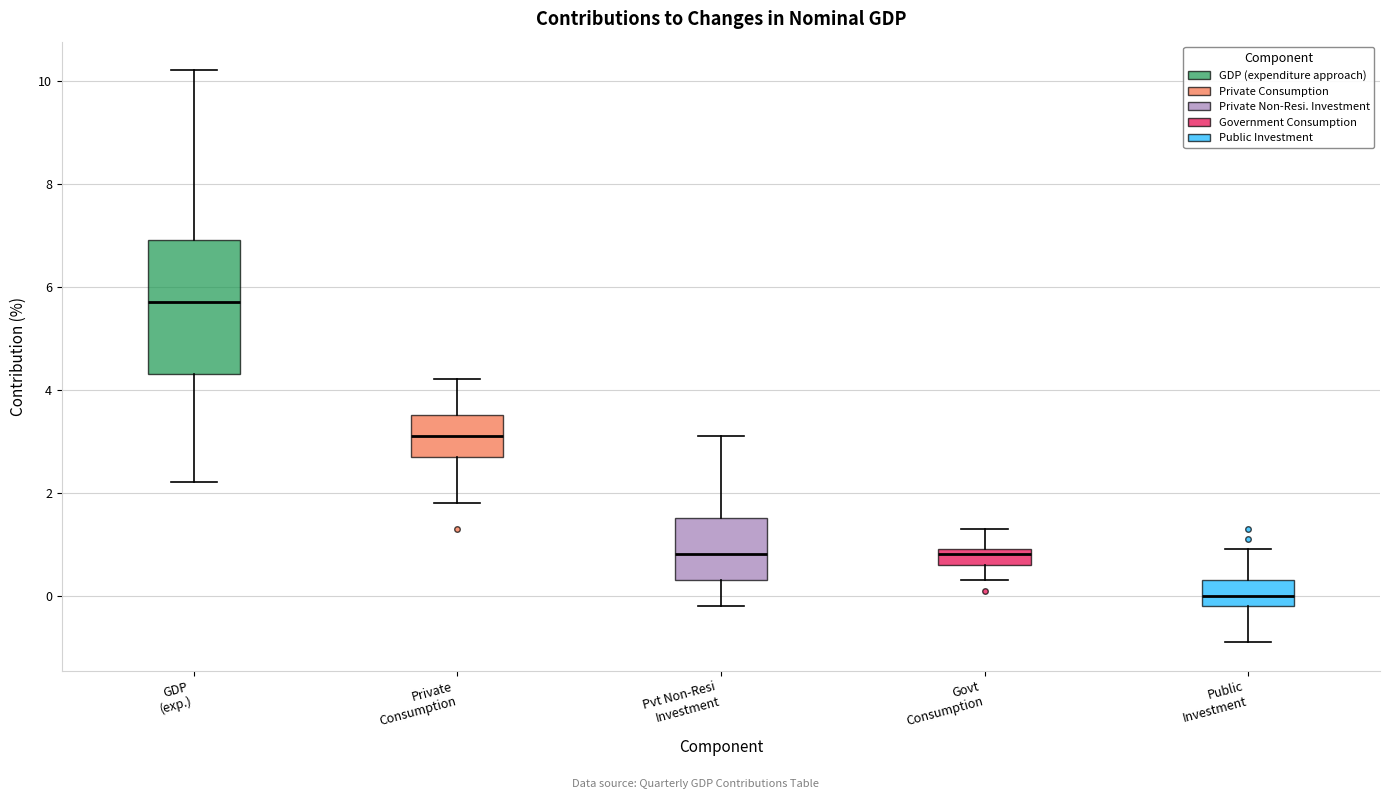

Where does the median line of the box for GDP (exp.) sit on the y-axis? The values are not printed on the chart, so give them approximately, as read against the axis.

5.8